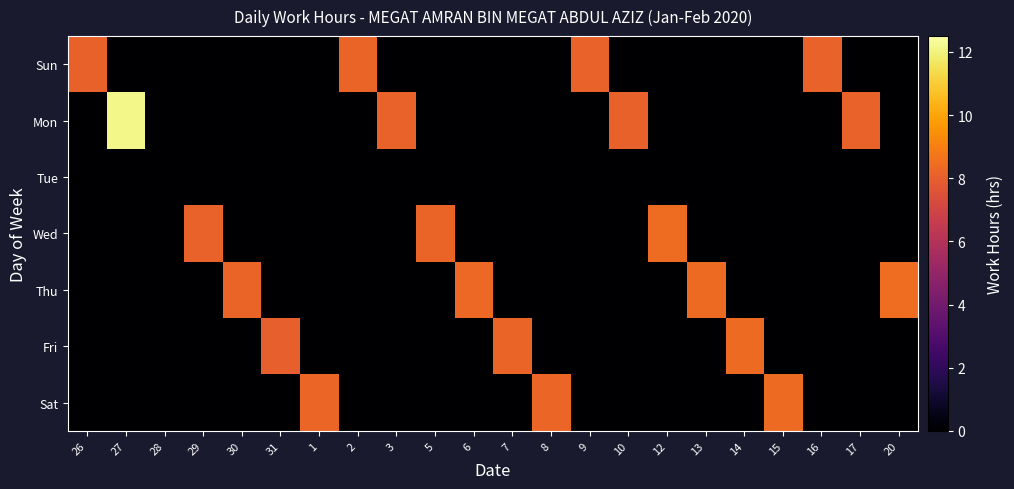

What is the greatest value displayed?

12.1